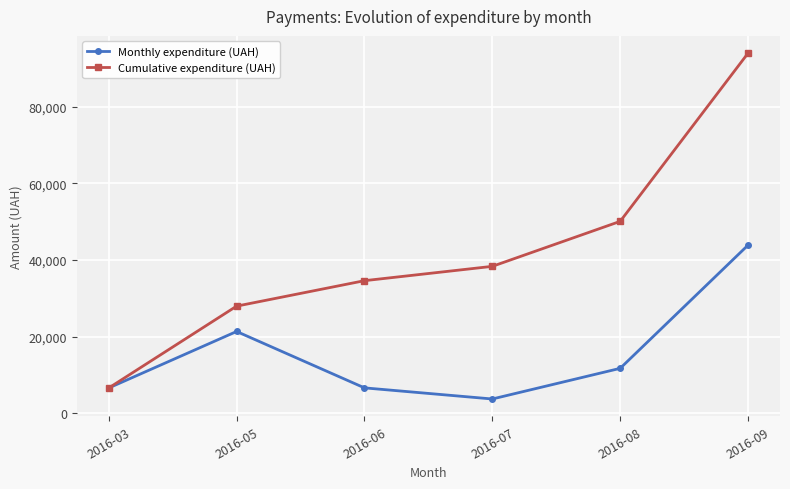

What is the approximate value of Cumulative expenditure (UAH) at 2016-09?

93947.9